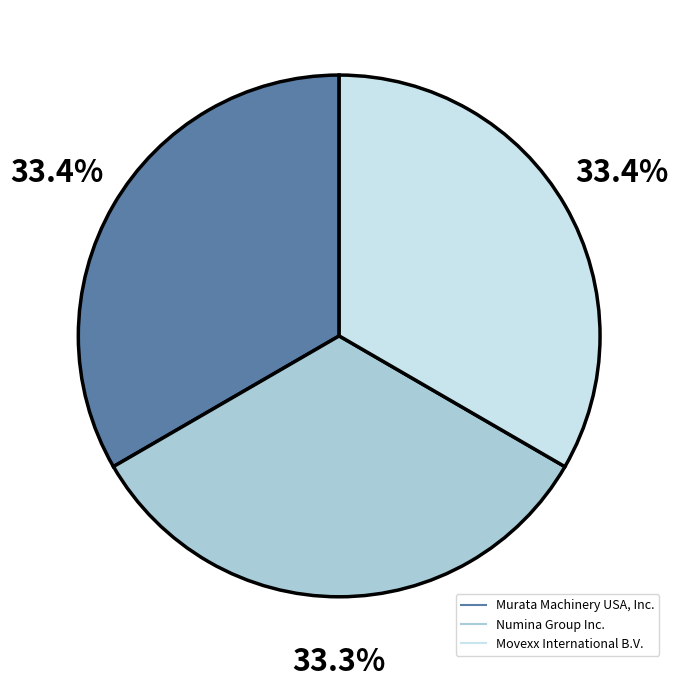

True or false: Murata Machinery USA, Inc. accounts for 33% of the total.

True